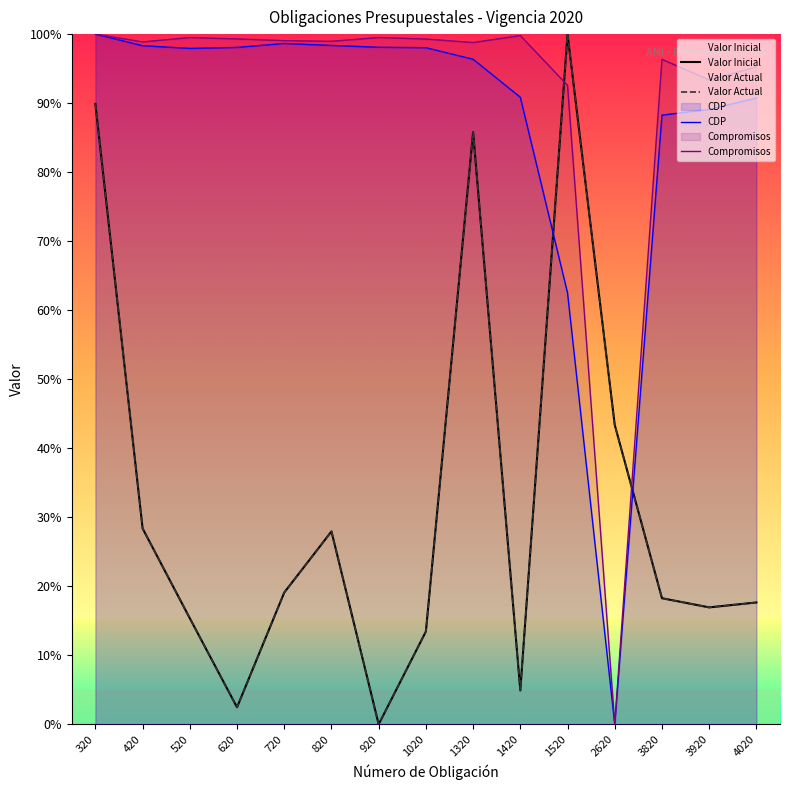

Which label corresponds to the largest value in the chart?

1520